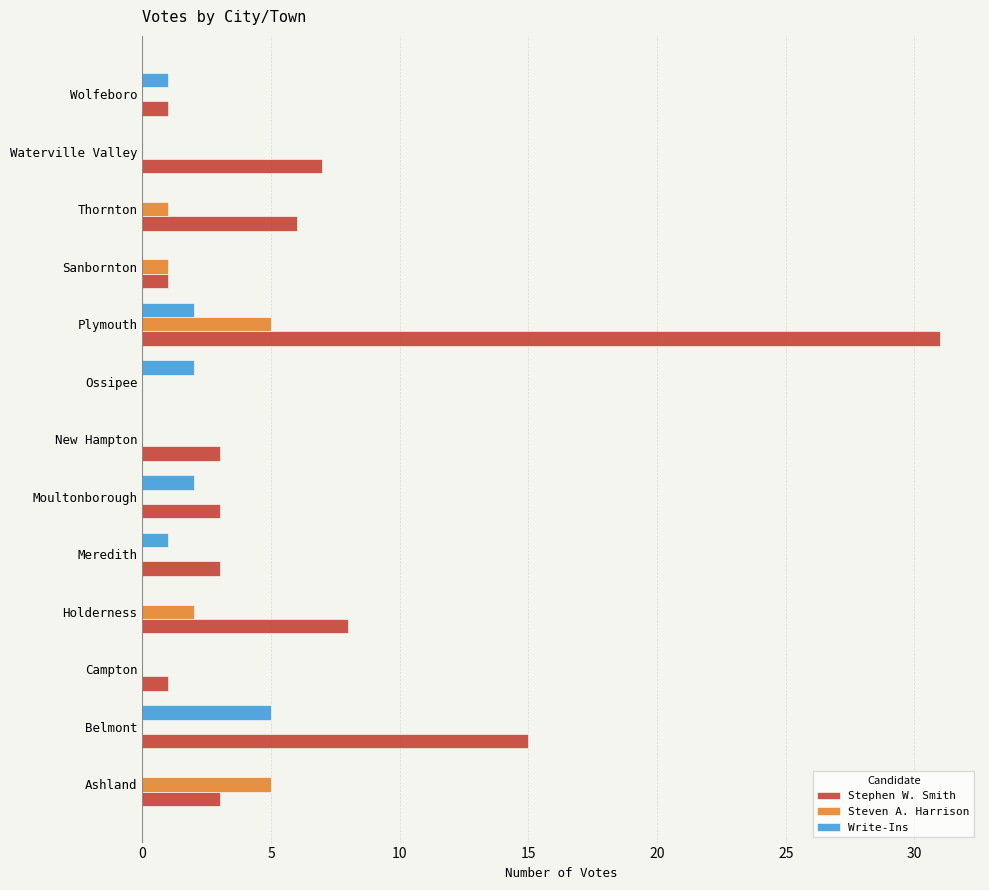

True or false: Steven A. Harrison has a value of 2 at Holderness.

True